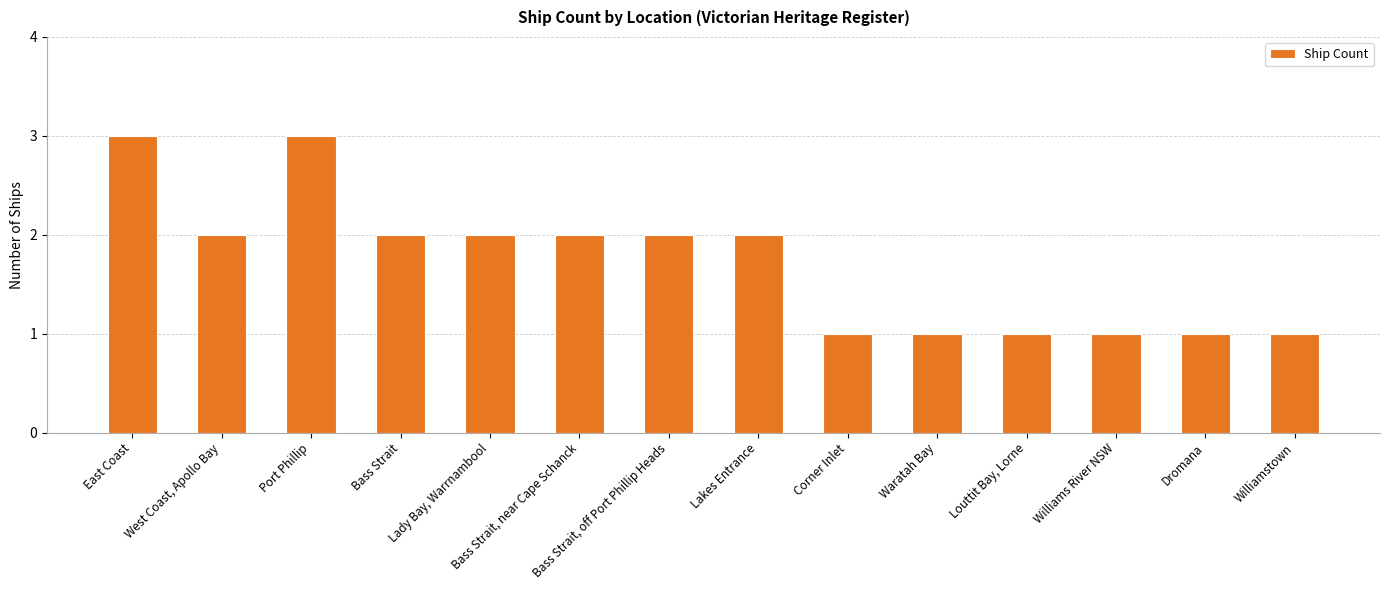

What is the value of the 13th bar from the left?

1